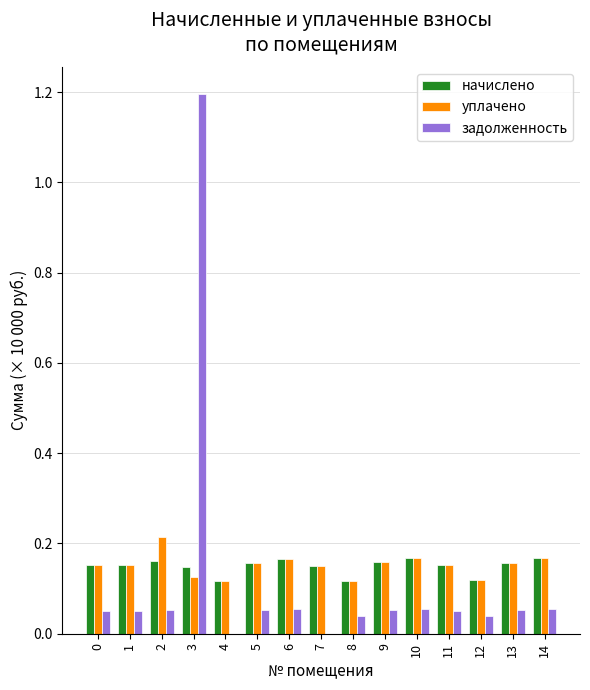

At which category is the sum across all series the highest?

3